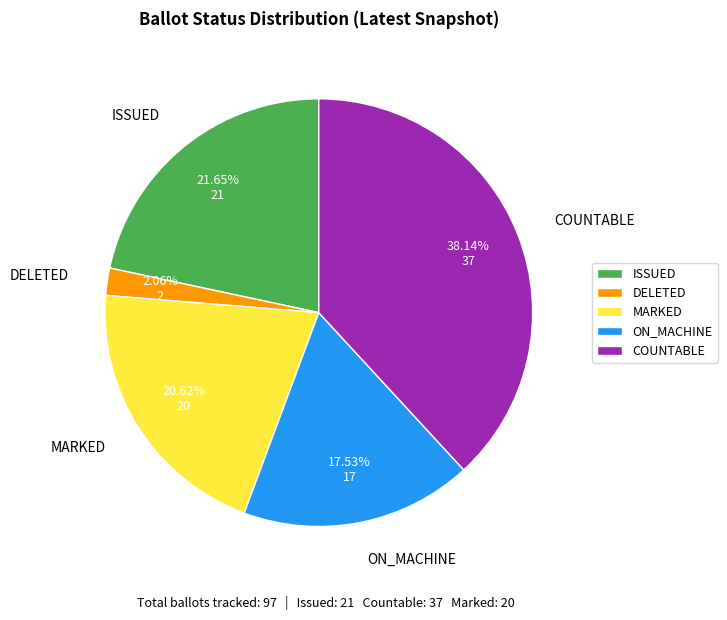

How many slices are in this pie chart?

5